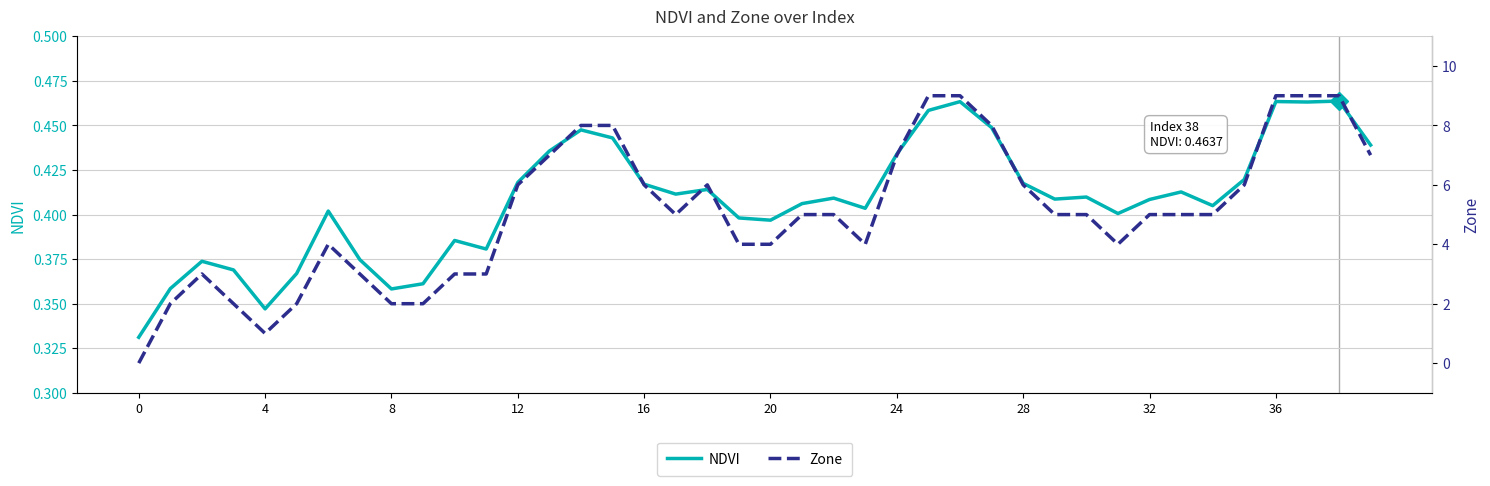

What is the difference between the maximum and minimum values in the NDVI series?

0.1